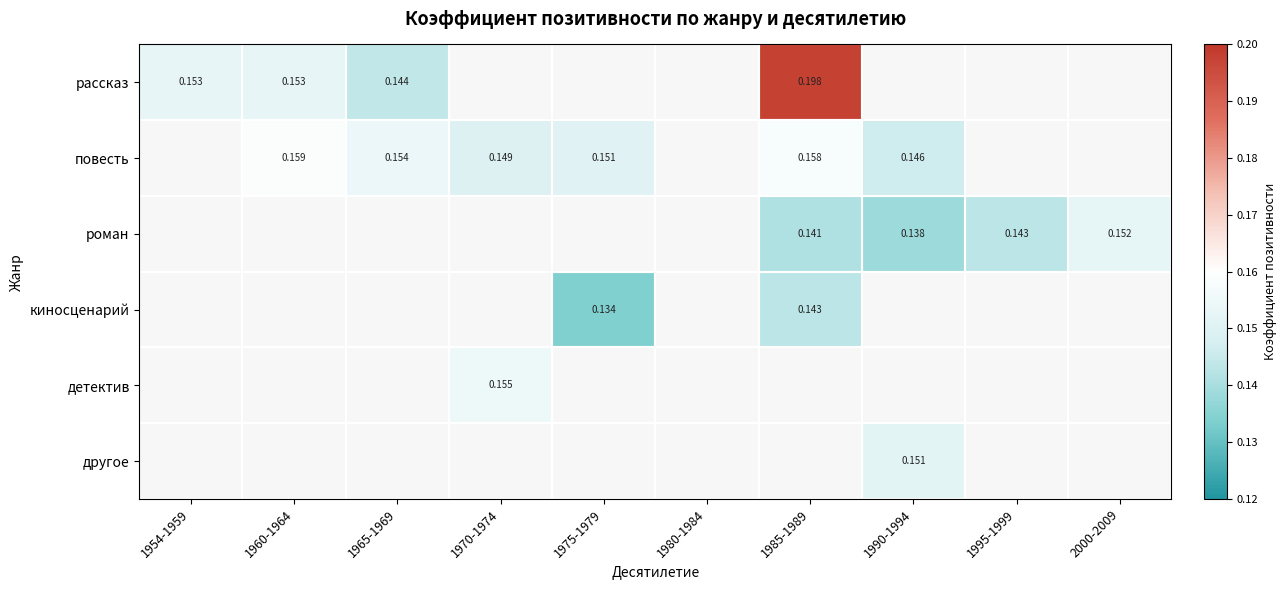

How many data points does each series have?

10